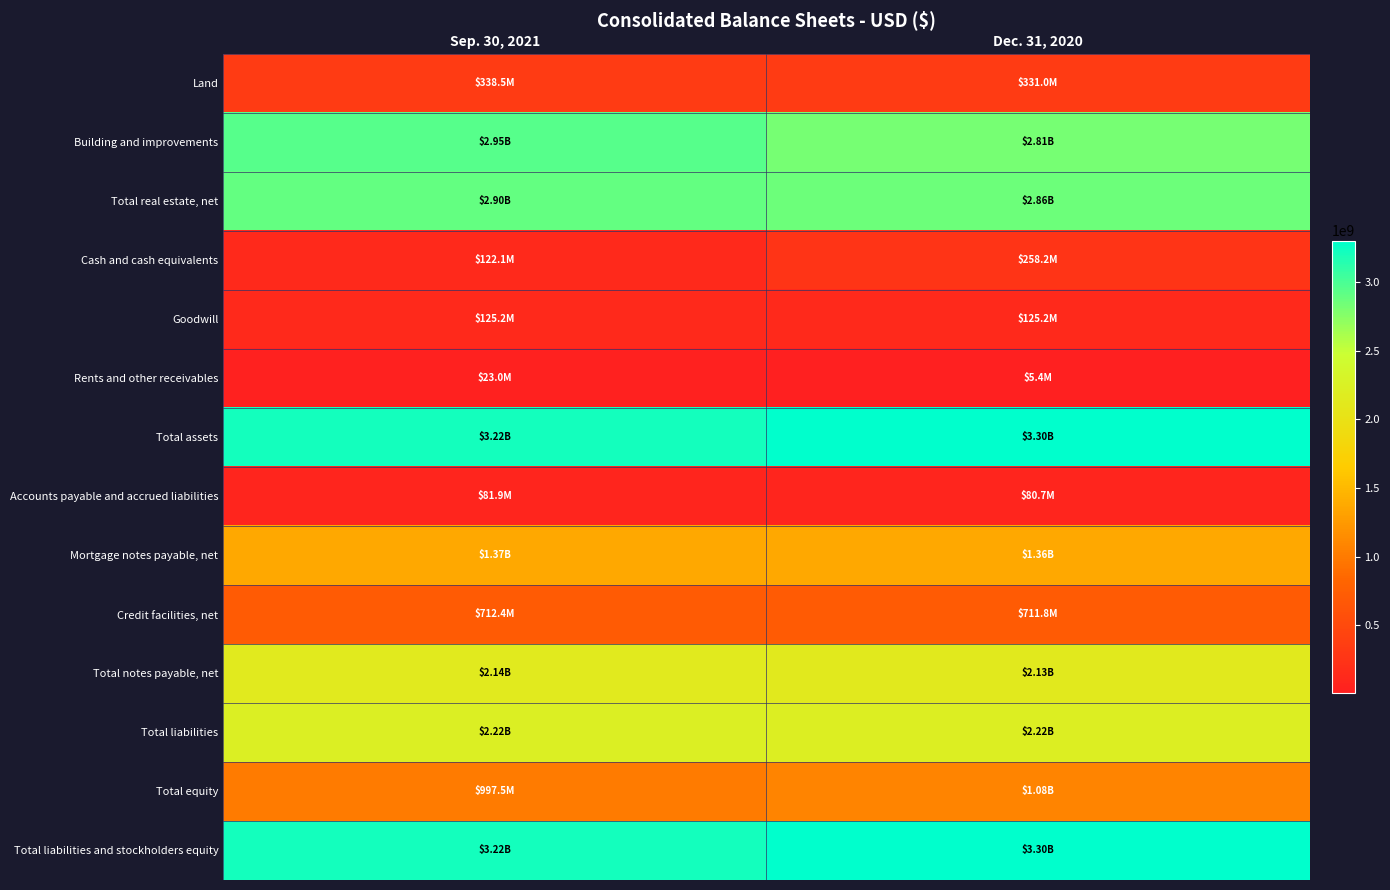

What is the total value across all series at Sep. 30, 2021?

20416755924